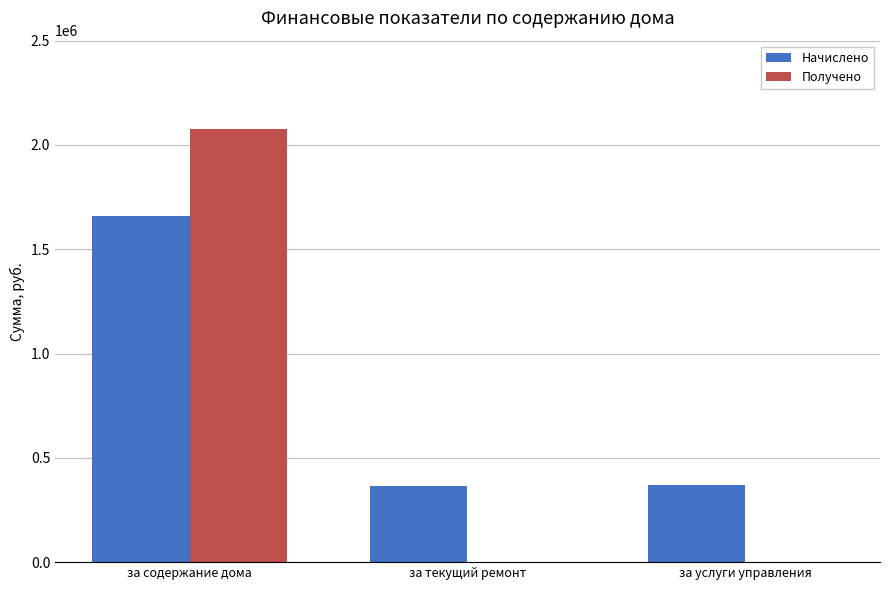

What is the total value across all series at за содержание дома?

3735142.4